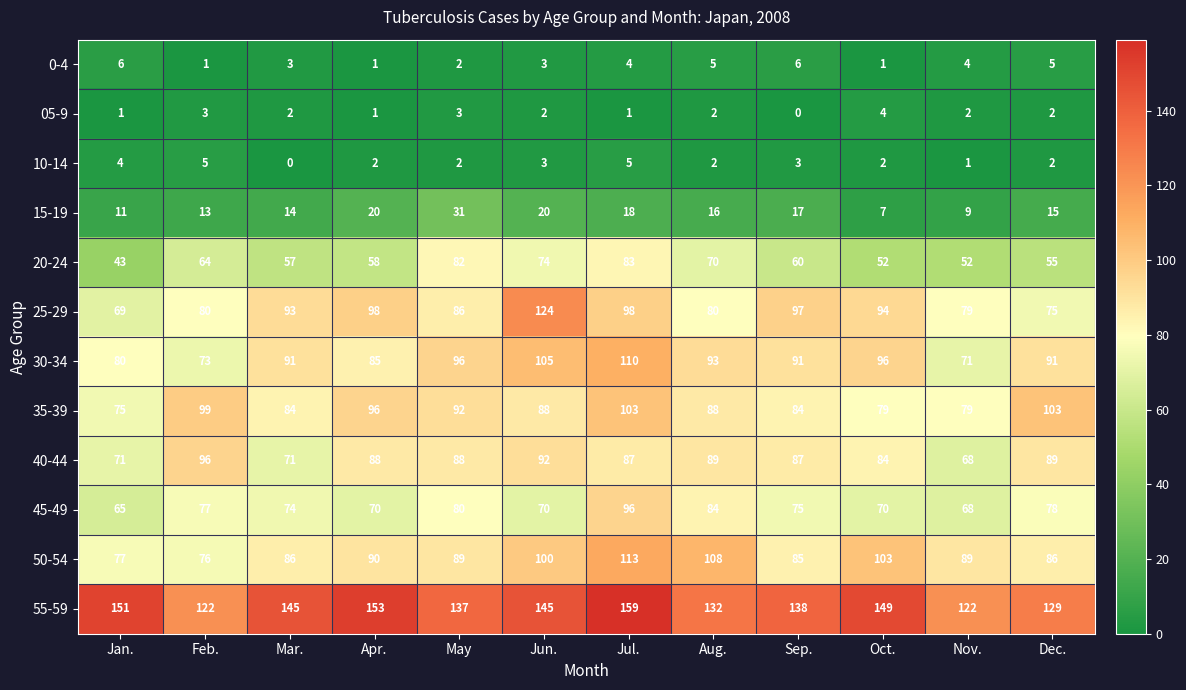

True or false: 30-34 has a value of 131 at Mar..

False